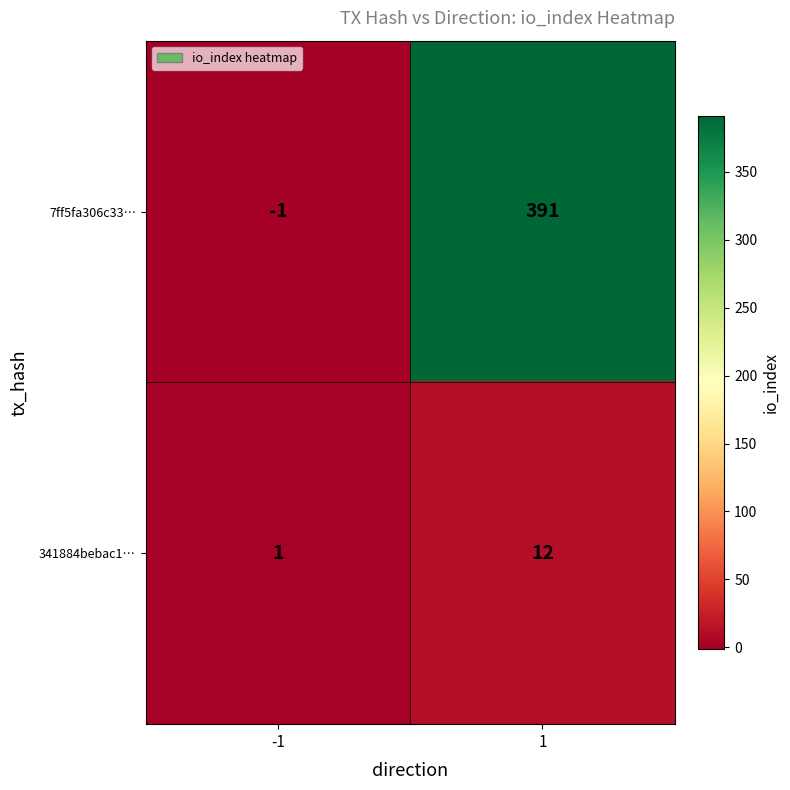

What is the average value of the 7ff5fa306c33… series?

195